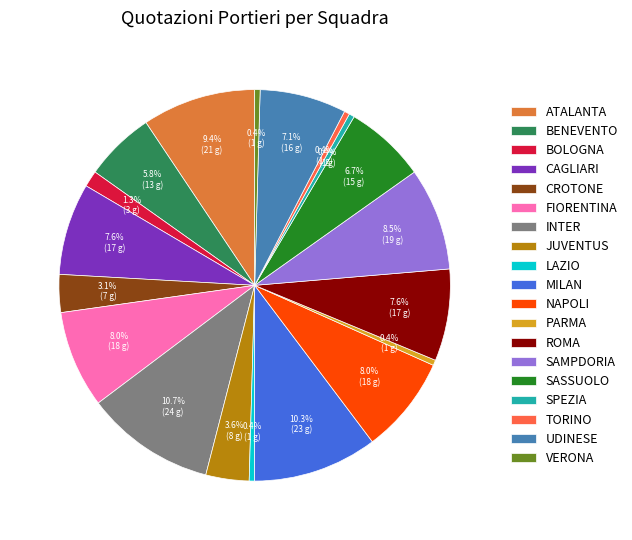

To the nearest percent, what is the combined percentage of SASSUOLO and INTER?

17%